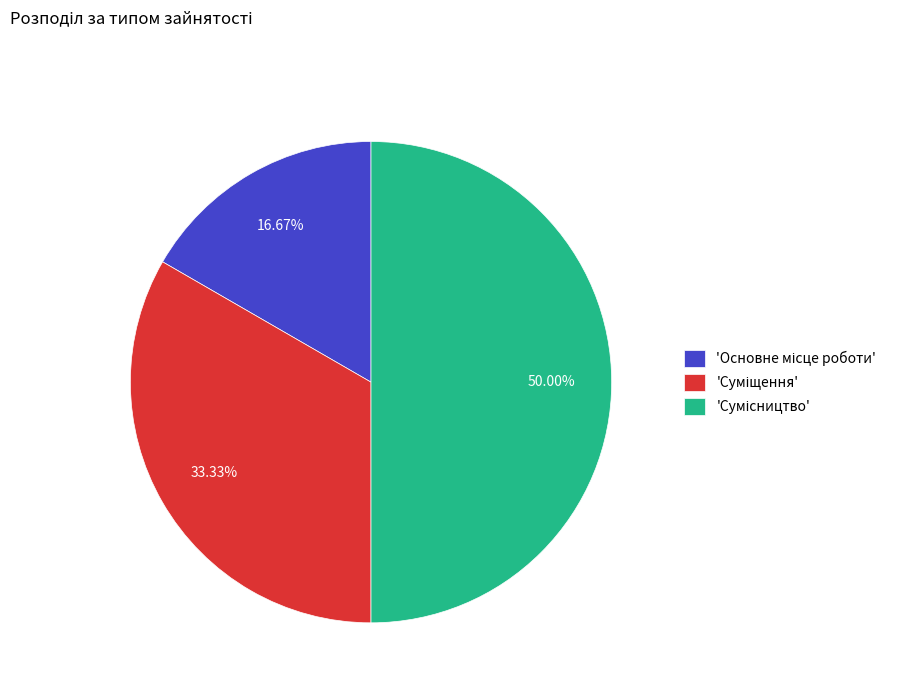

How many slices are in this pie chart?

3